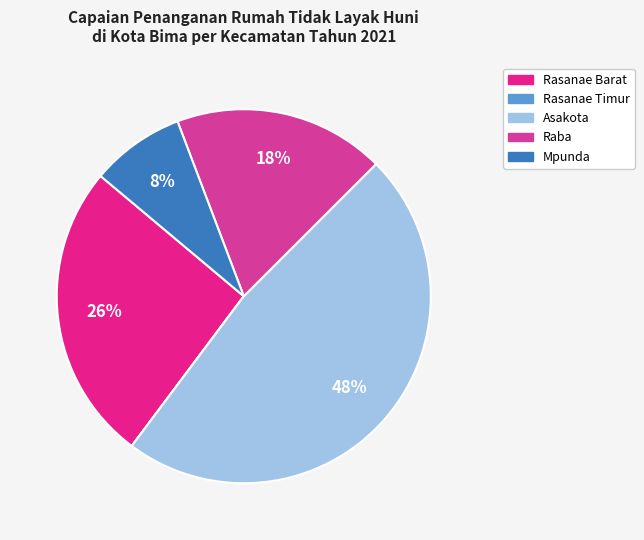

Do Rasanae Barat and Raba together represent more than half of the pie?

No